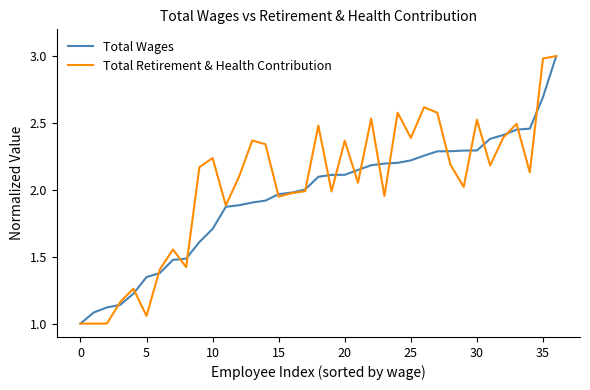

What is the maximum value for Total Retirement & Health Contribution?

3.0